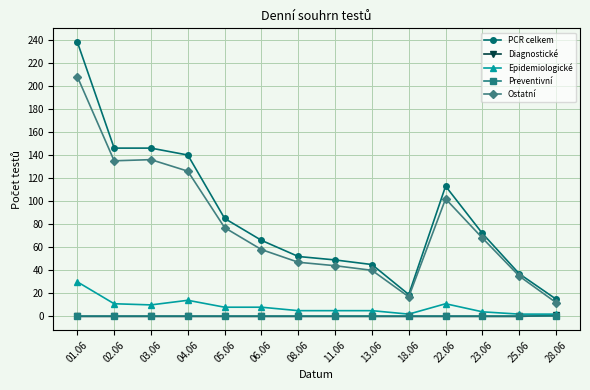

Is the value of Ostatní at 01.06 greater than the value of Epidemiologické at 18.06?

Yes